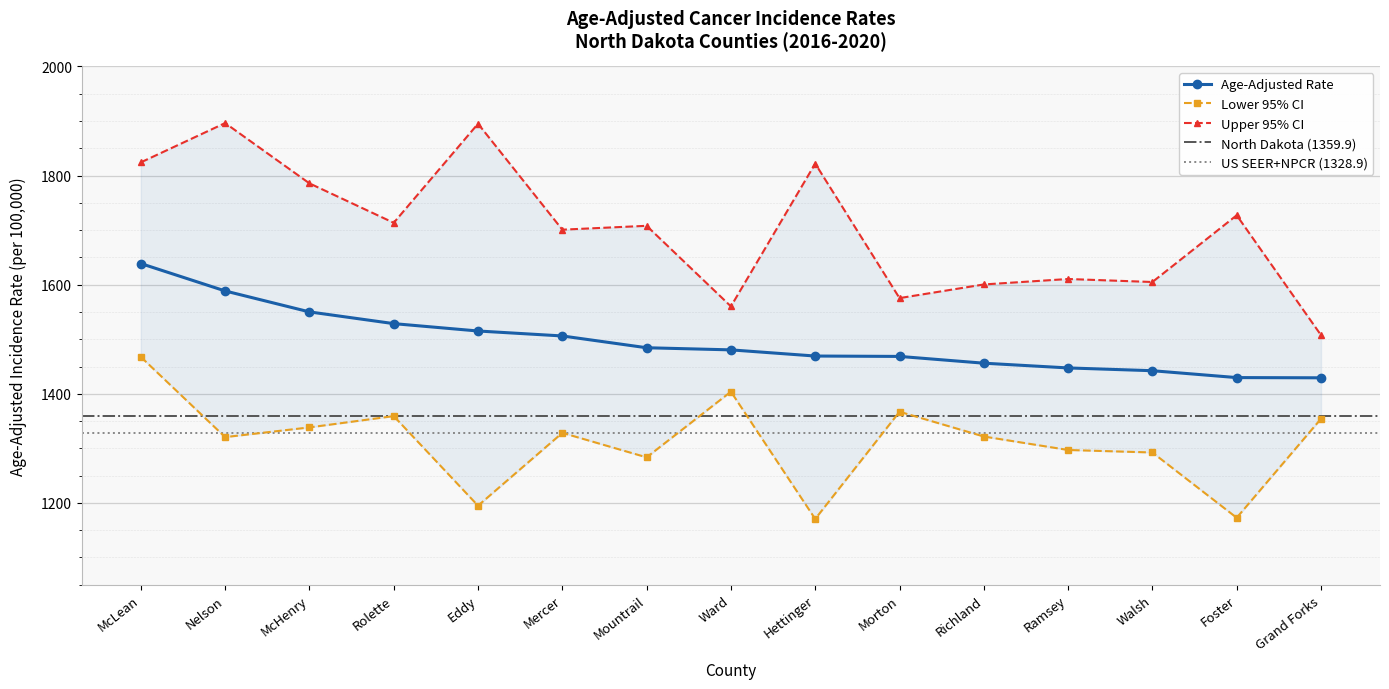

The Lower 95% CI series shows 1354.2 at Grand Forks. True or false?

True